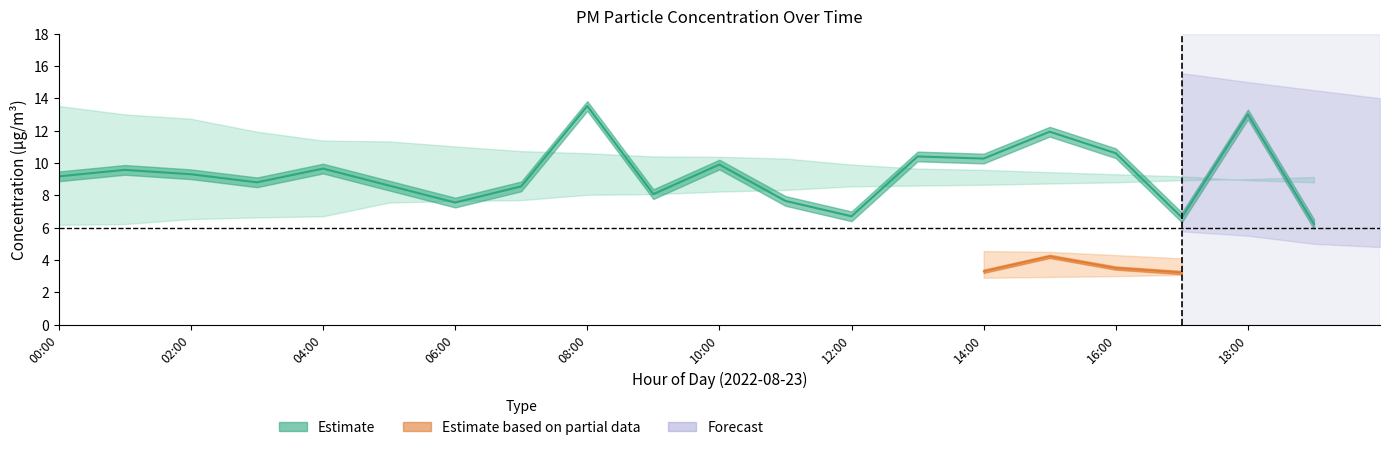

At which category is the sum across all series the highest?

08:00